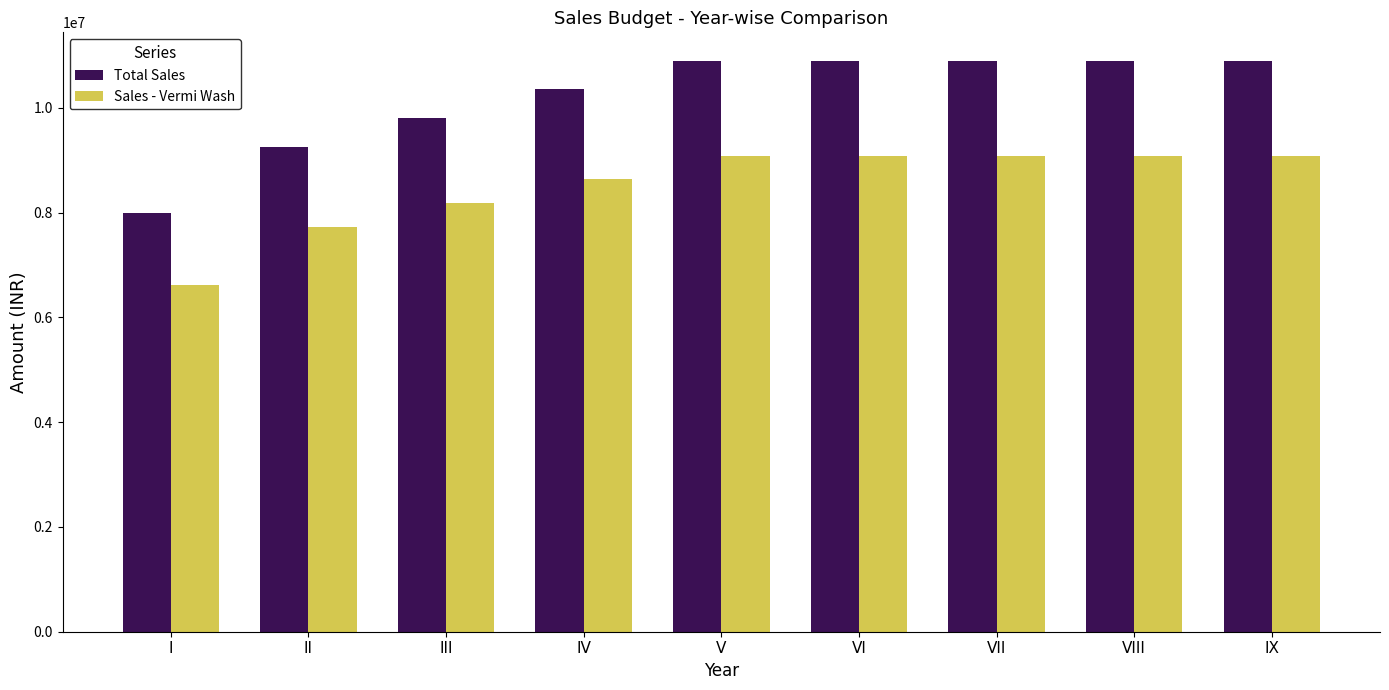

Is it true that Sales - Vermi Wash equals 2168909.0 at I?

False